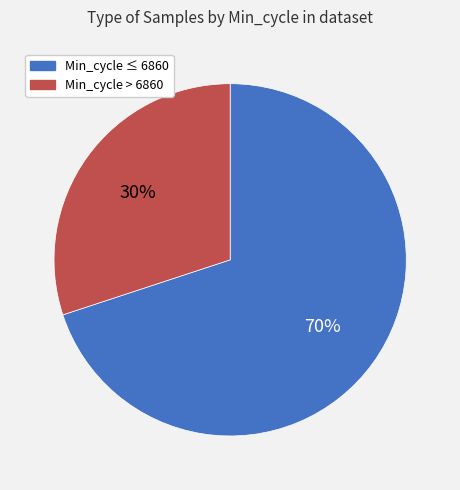

Is there any slice that represents more than half of the pie?

Yes